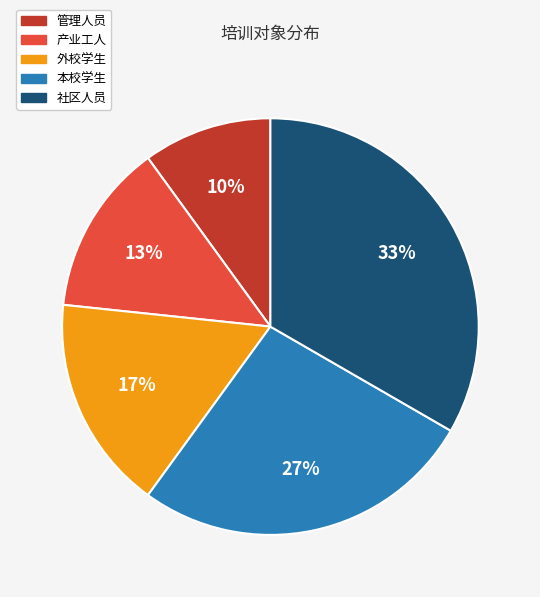

Is the sum of 外校学生 and 管理人员 greater than half?

No